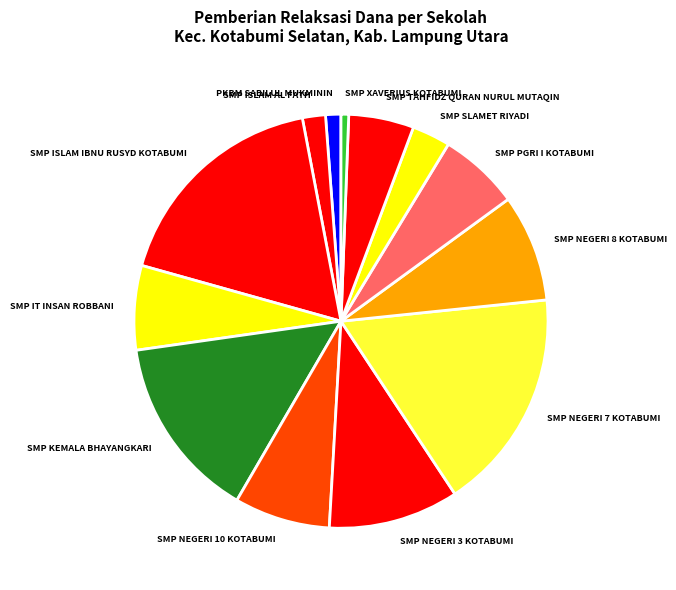

What is the ratio of the value at SMP NEGERI 7 KOTABUMI to the value at SMP NEGERI 8 KOTABUMI?

2.1